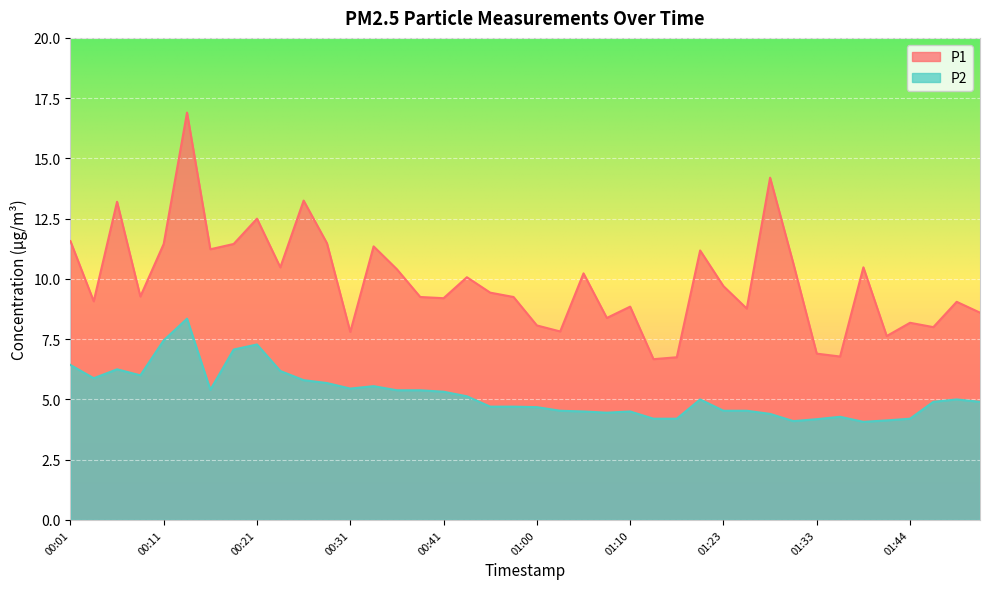

Read the P2 value at 00:09.

6.0